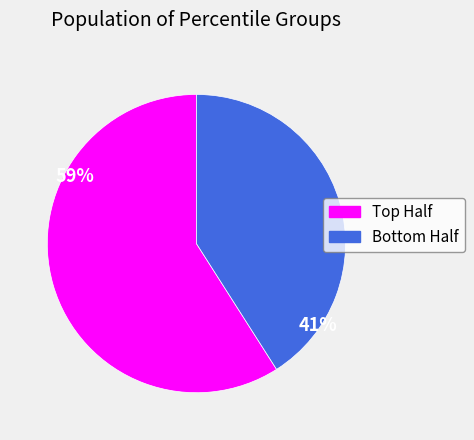

Rank the categories by value from lowest to highest.

Bottom Half, Top Half